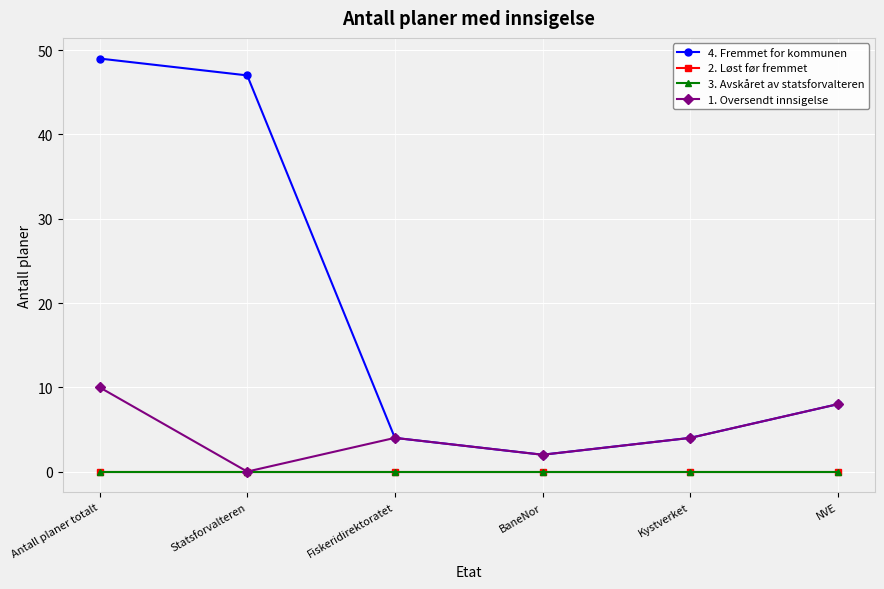

Does the chart have visible grid lines?

Yes